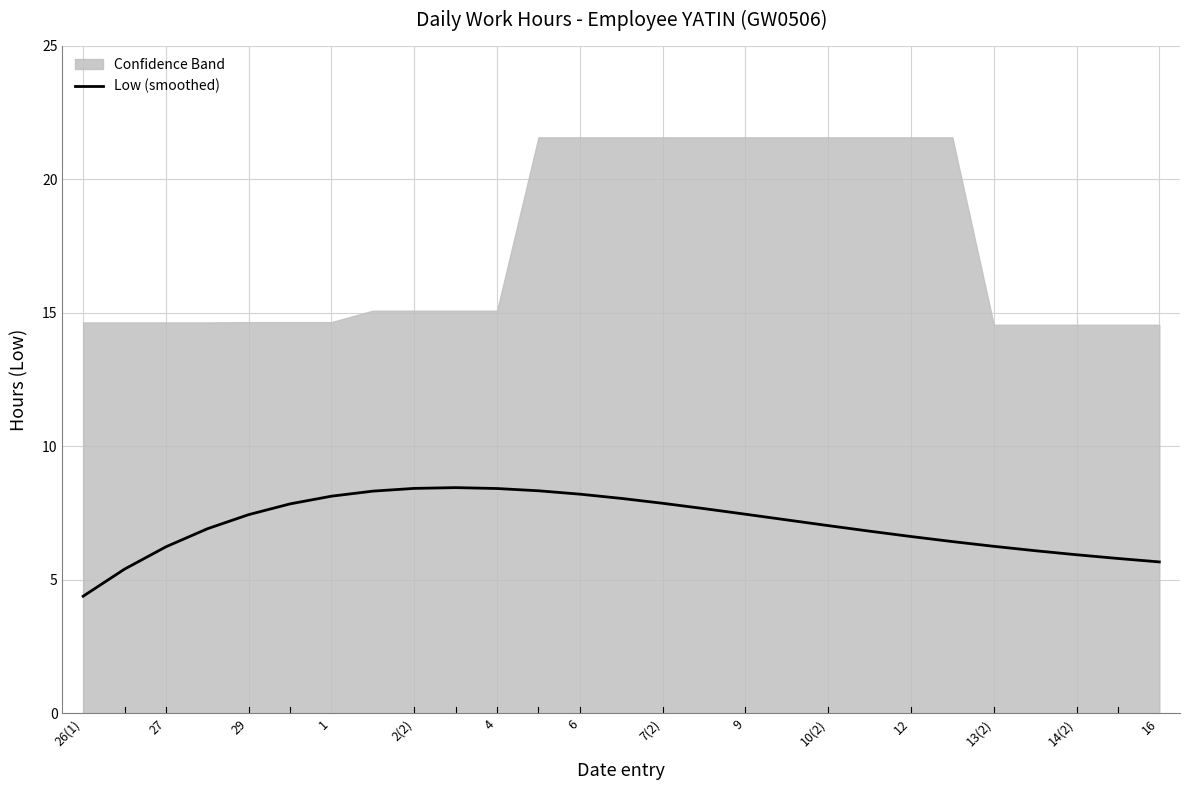

What is the minimum value for Low (smoothed)?

4.4